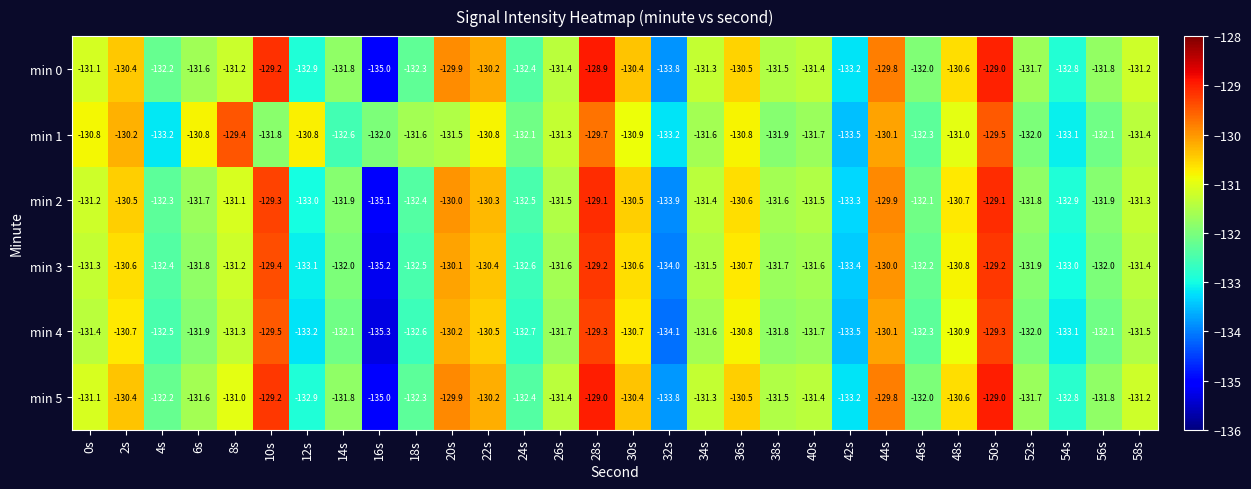

Which series changed the most between 8s and 50s?

min 0